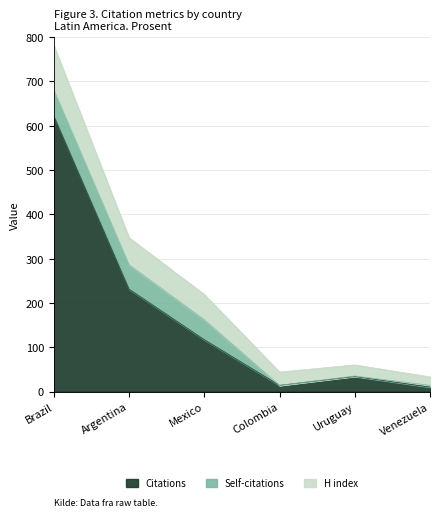

What position from the right is Brazil?

6